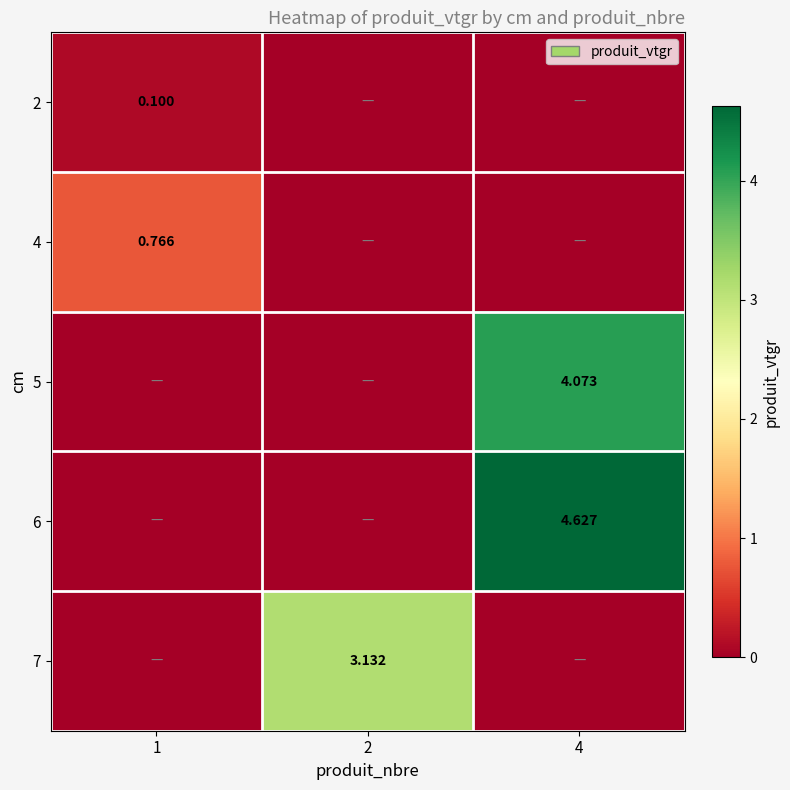

Is the value of 4 at 1 greater than the value of 7 at 2?

No